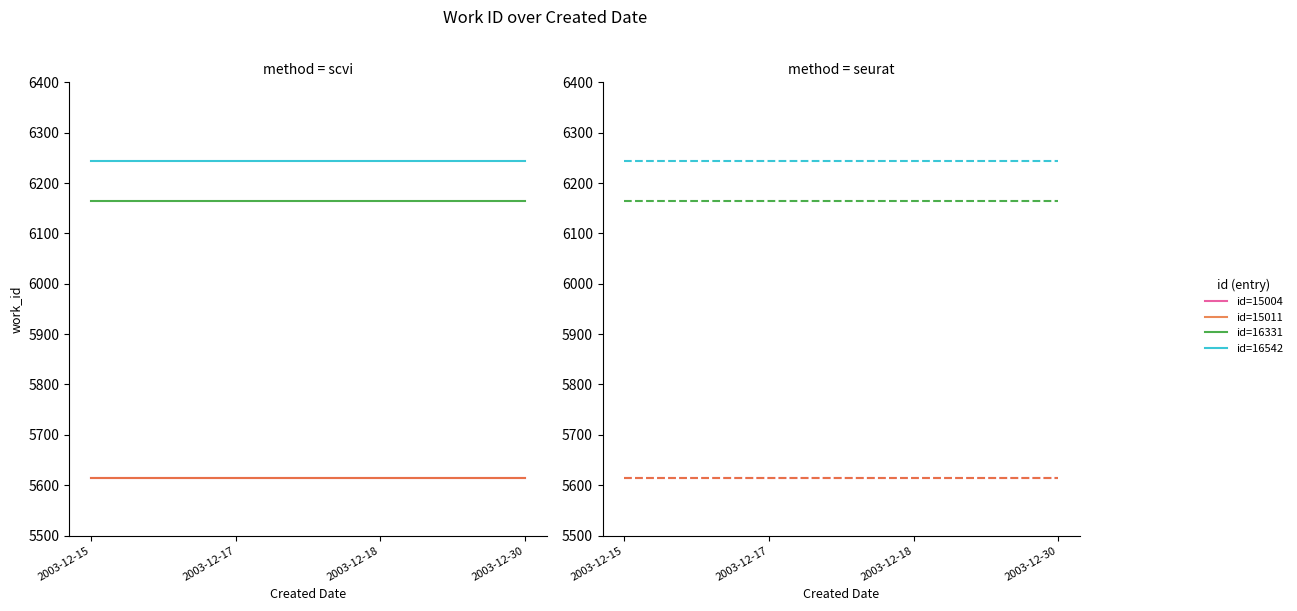

Which series has the largest range (max minus min)?

id=15004